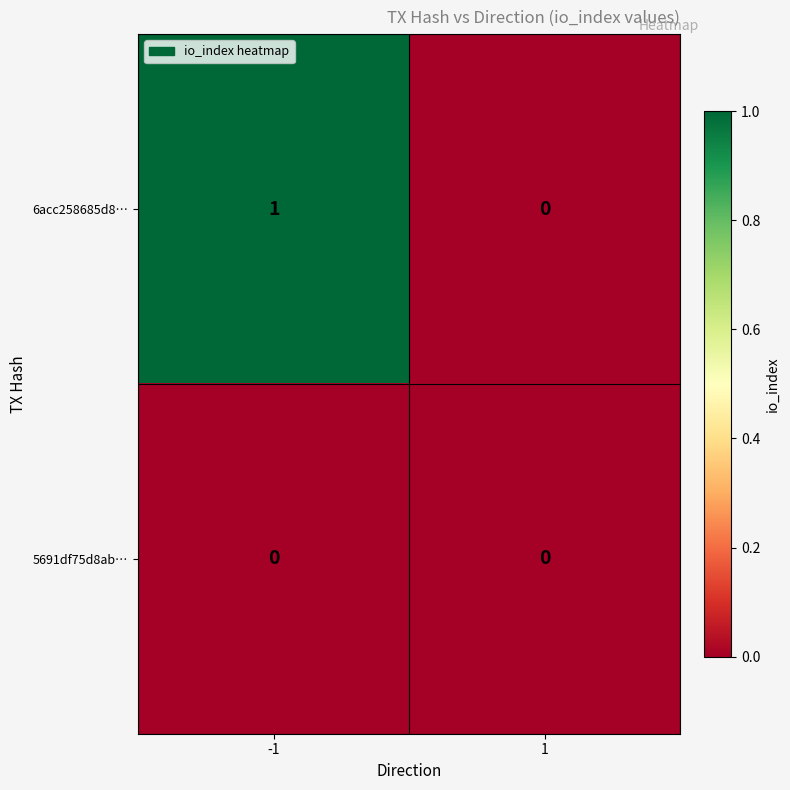

Which series has the widest spread of values?

6acc258685d8…